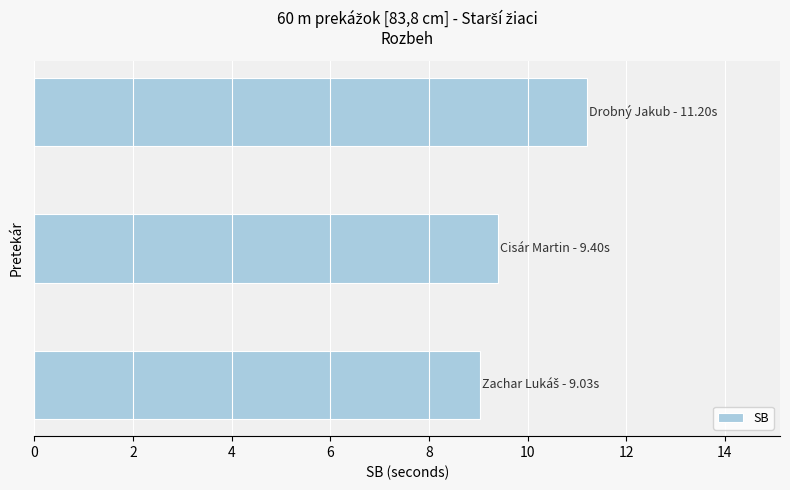

What is the greatest value displayed?

11.2